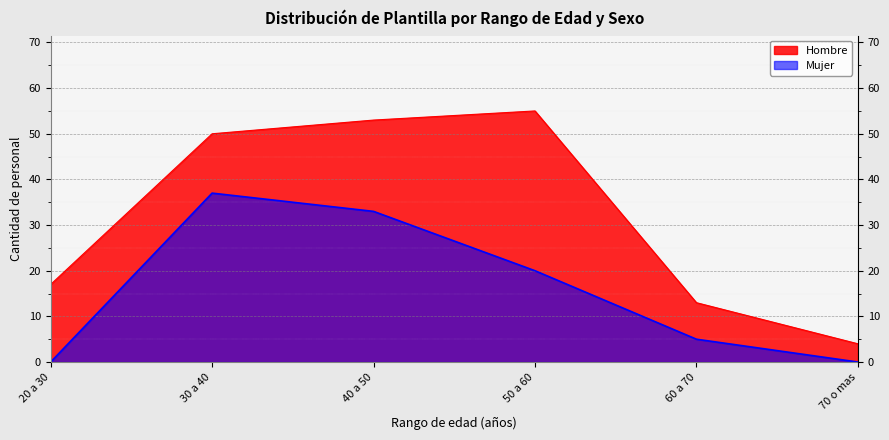

What is the label of the 3rd point from the left?

40 a 50